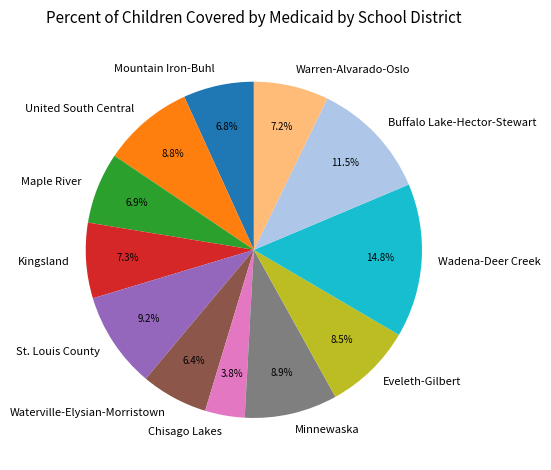

To the nearest percent, what is the average slice percentage?

8%